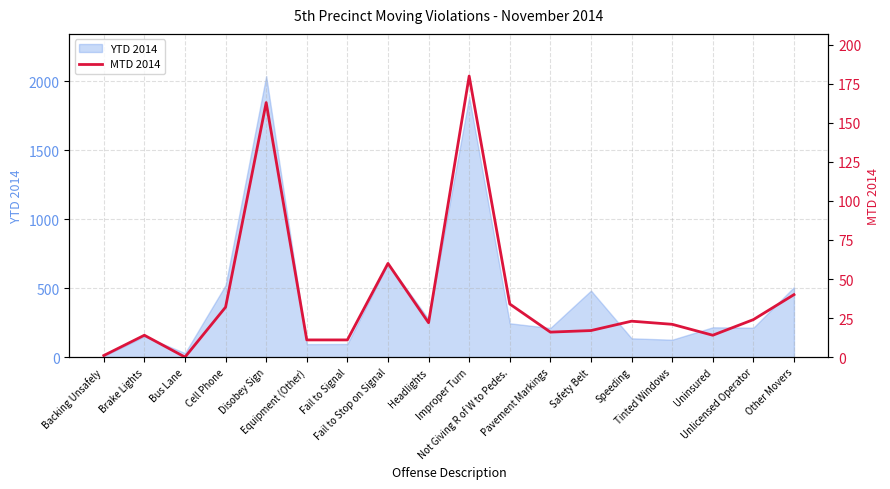

How many data points are less than 22?

9